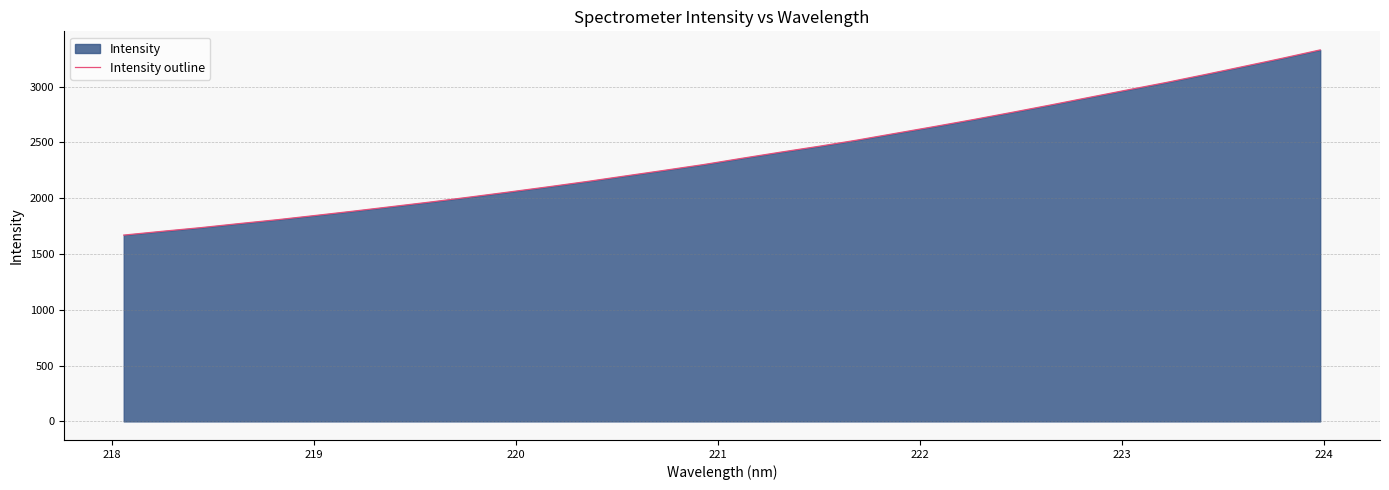

How many lines are shown in the chart?

1